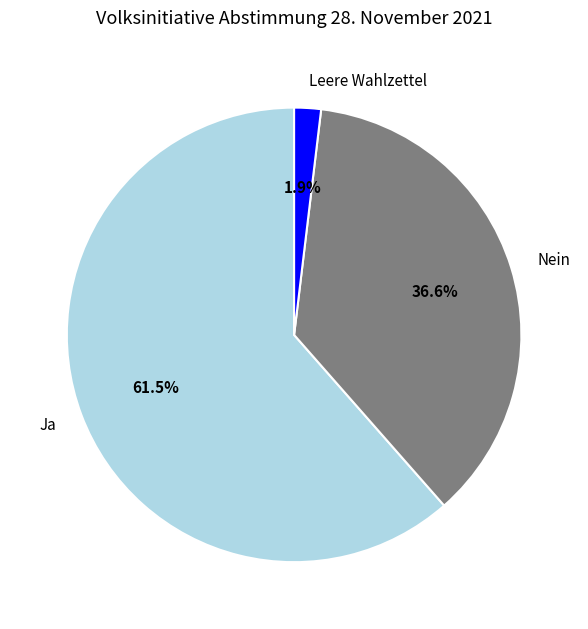

True or false: Leere Wahlzettel accounts for 2% of the total.

True